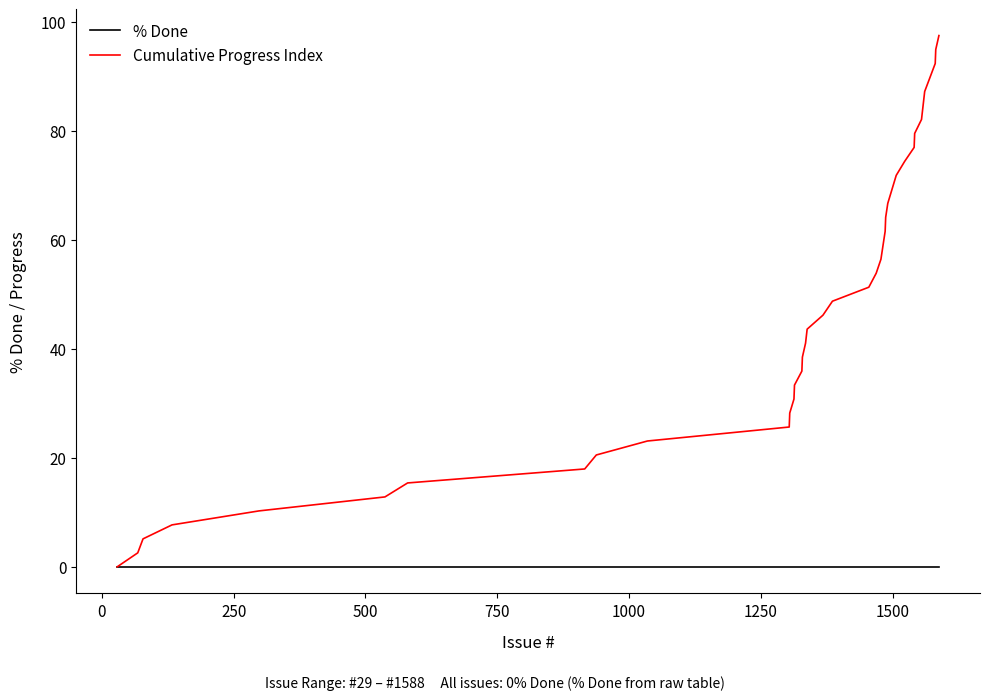

List the series in order of their peak value, lowest first.

% Done, Cumulative Progress Index